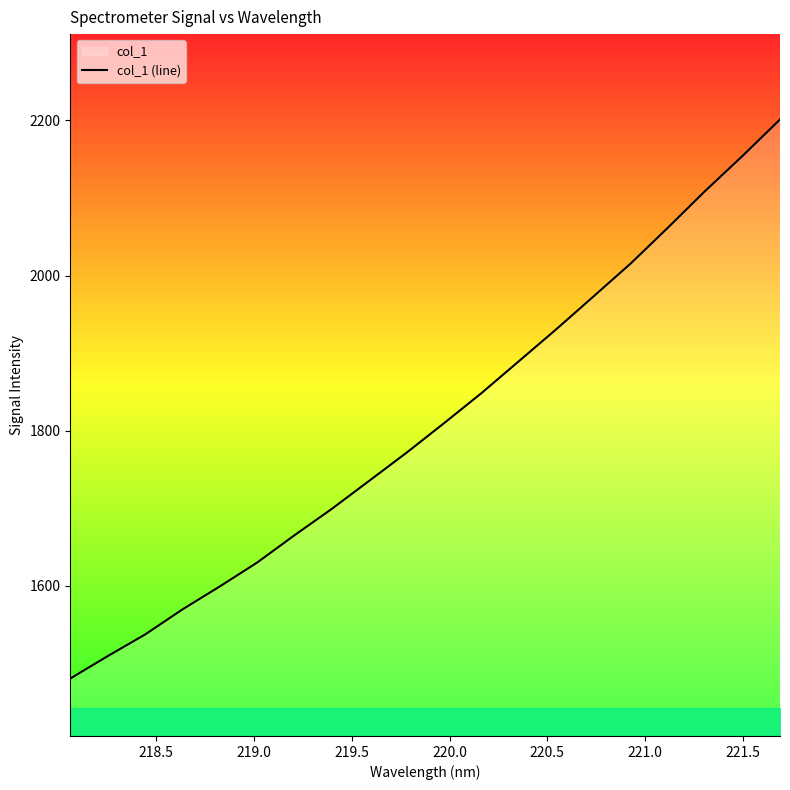

Count the number of data series in this chart.

1